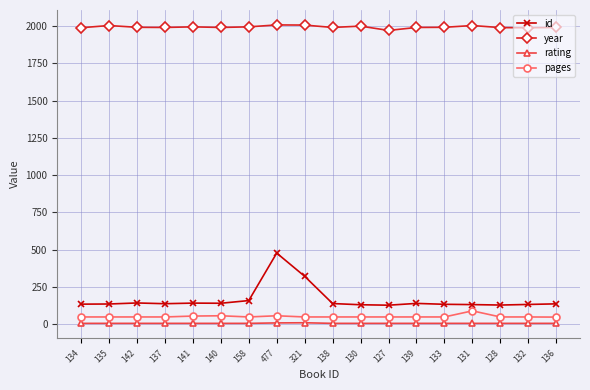

True or false: year and pages intersect in this chart.

False